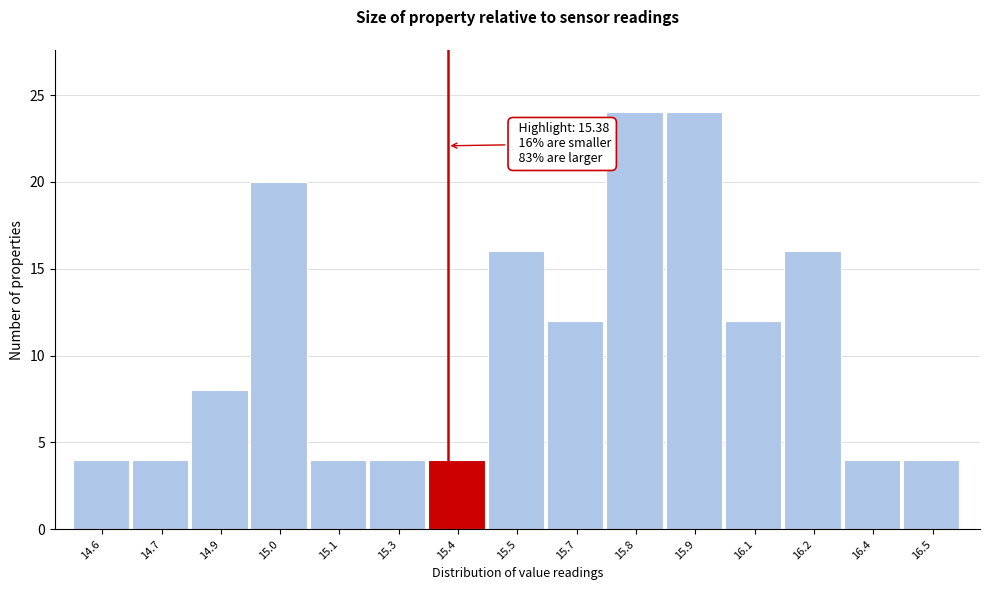

Reading left to right, what are all the values shown in this chart?

14.6=4	14.7=4	14.9=8	15.0=20	15.1=4	15.3=4	15.4=4	15.5=16	15.7=12	15.8=24	15.9=24	16.1=12	16.2=16	16.4=4	16.5=4